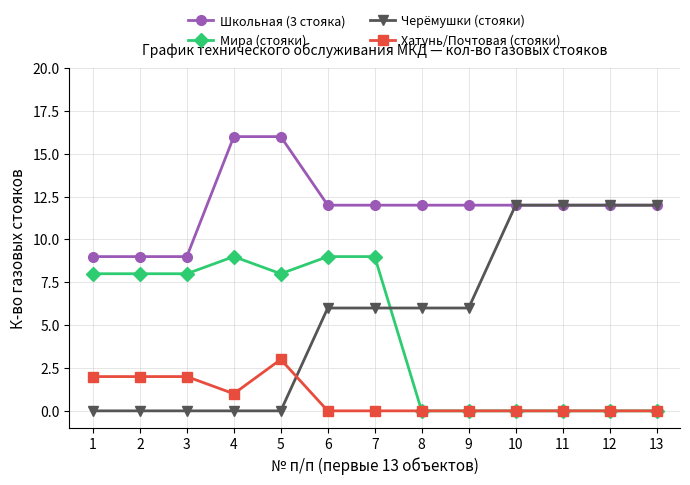

True or false: Мира (стояки) has a value of 8 at 1.

True